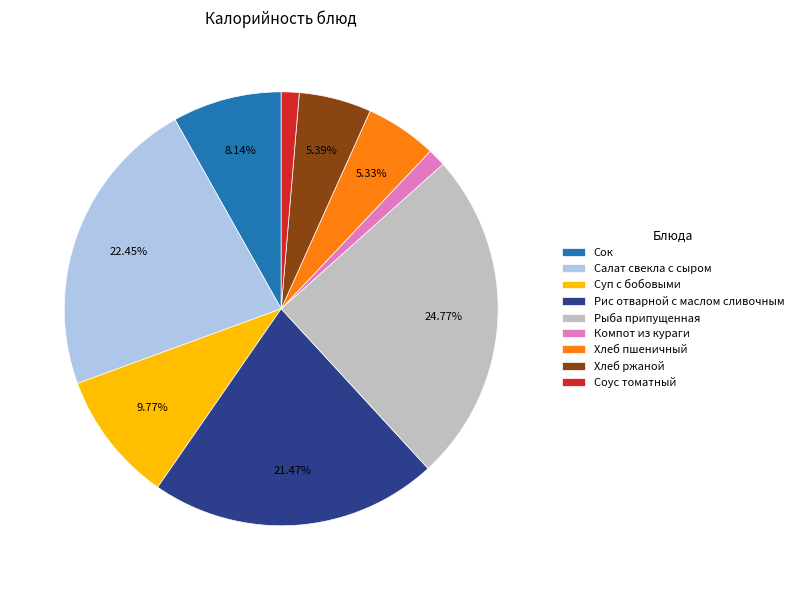

What percentage is the Соус томатный slice, to the nearest percent?

1%